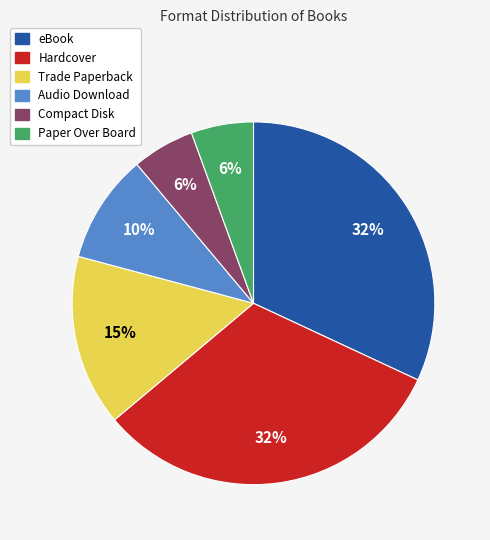

To the nearest percent, what is the average slice percentage?

17%